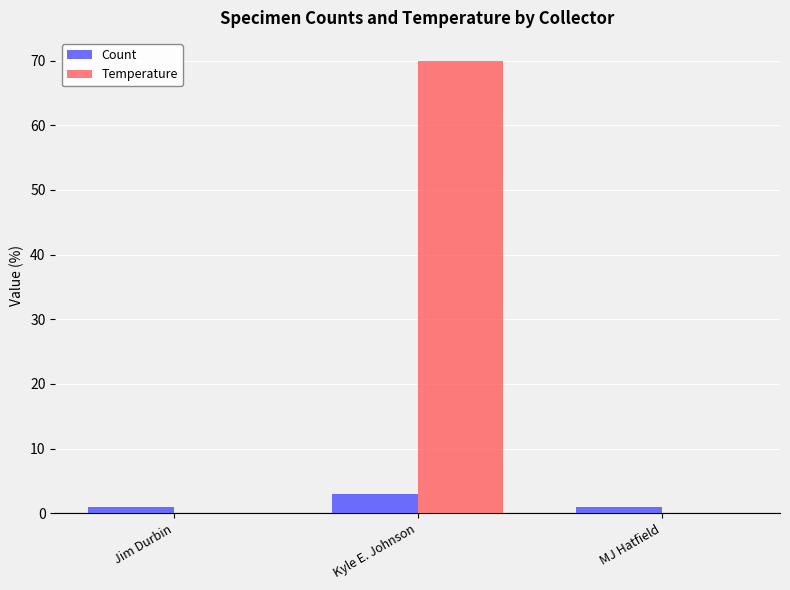

Count the number of categories in the chart.

3